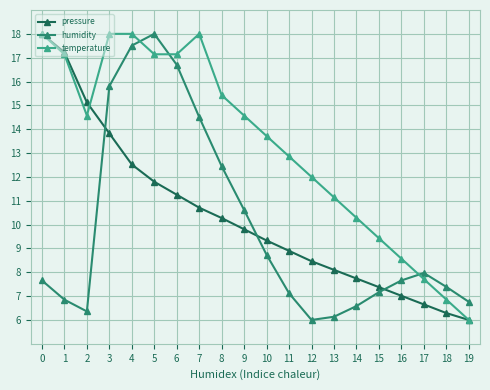

True or false: pressure has more than 0 points higher than both neighbors.

False